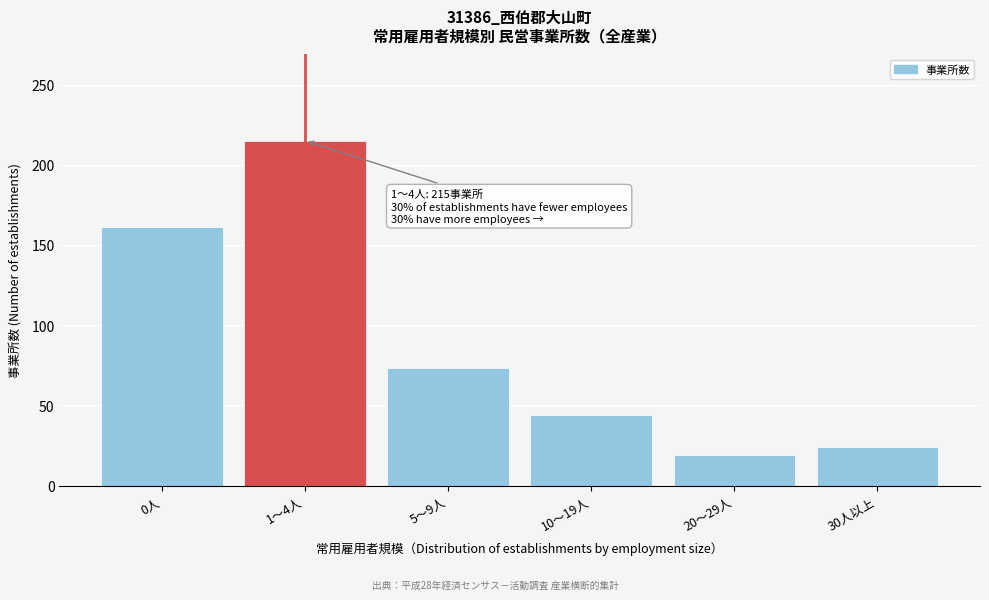

Reading left to right, what are all the values shown in this chart?

0人=161	1～4人=215	5～9人=73	10～19人=44	20～29人=19	30人以上=24